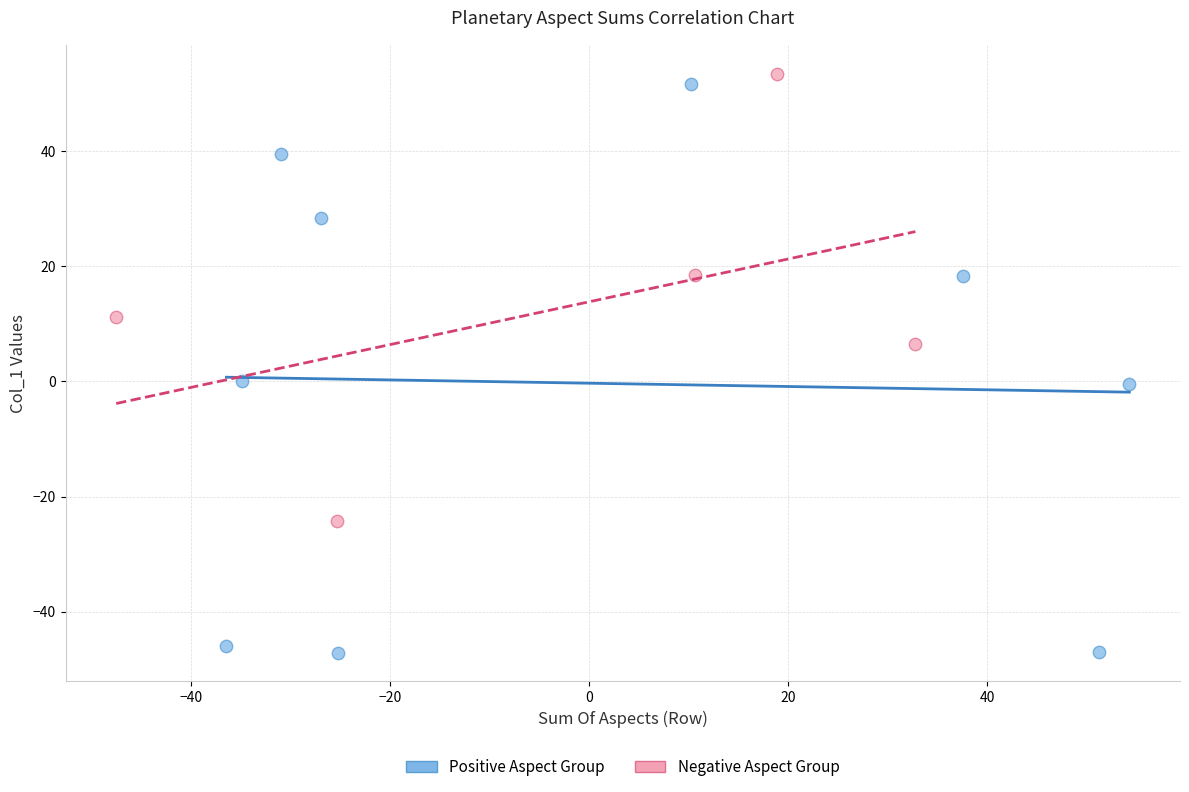

Which series has the widest spread of Y values?

Positive Aspect Group